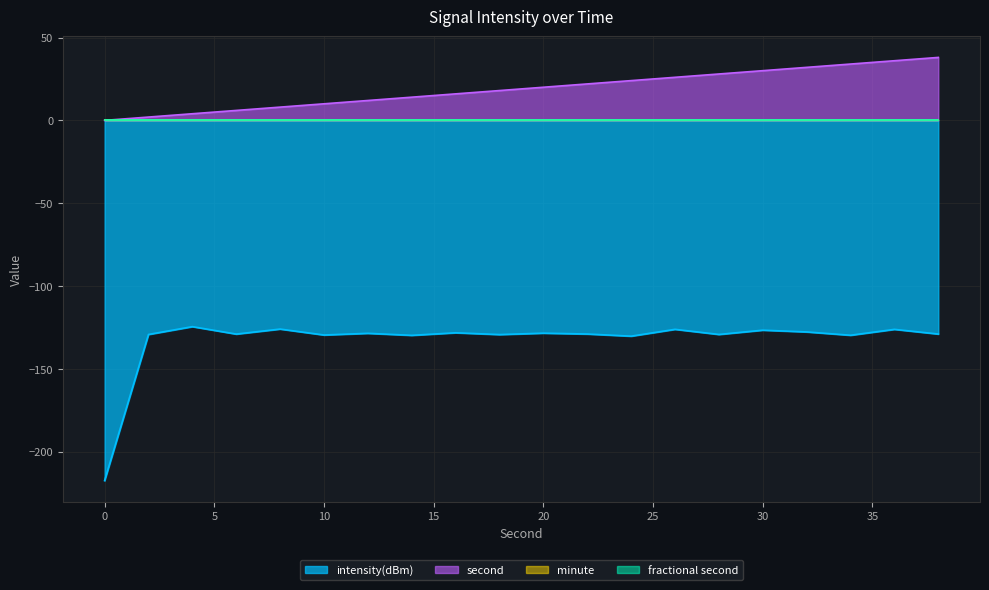

Does the chart display data point markers on the line(s)?

No